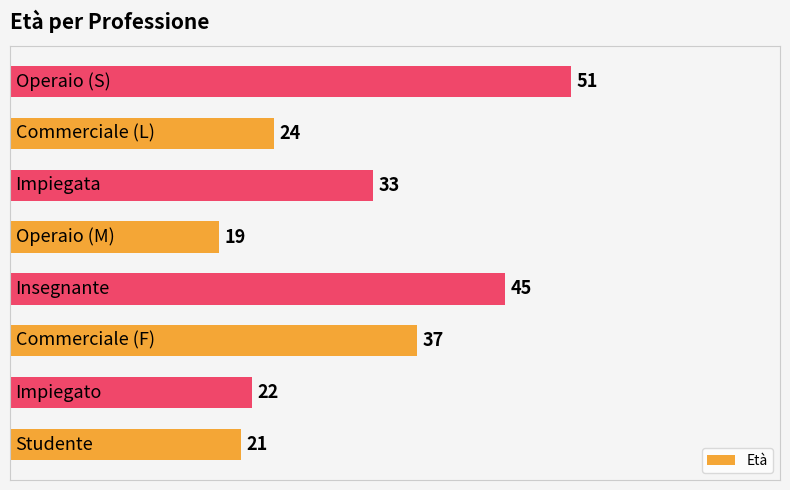

What is the greatest value displayed?

51